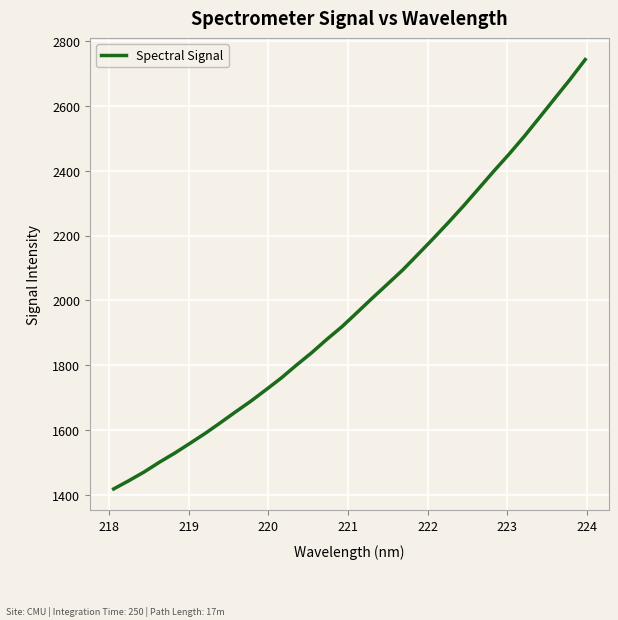

What is the greatest value displayed?

2743.1